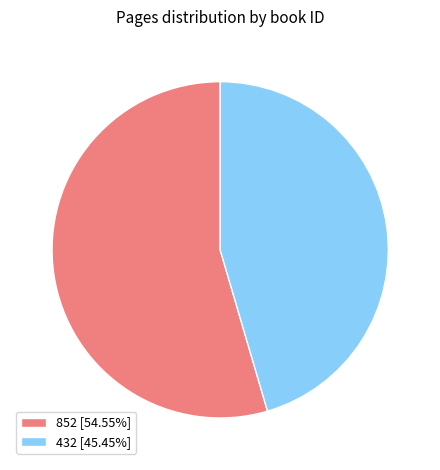

Do 852 [54.55%] and 432 [45.45%] together represent more than half of the pie?

Yes